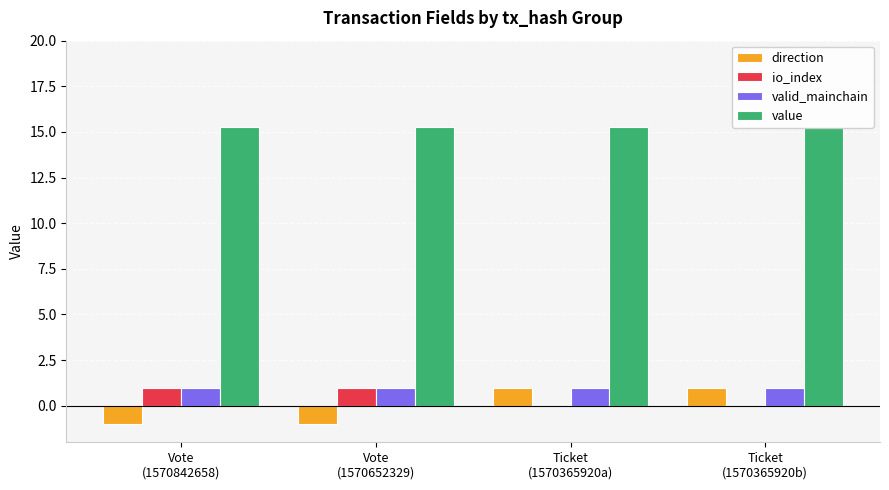

Which series changed the most between Vote
(1570652329) and Ticket
(1570365920a)?

direction